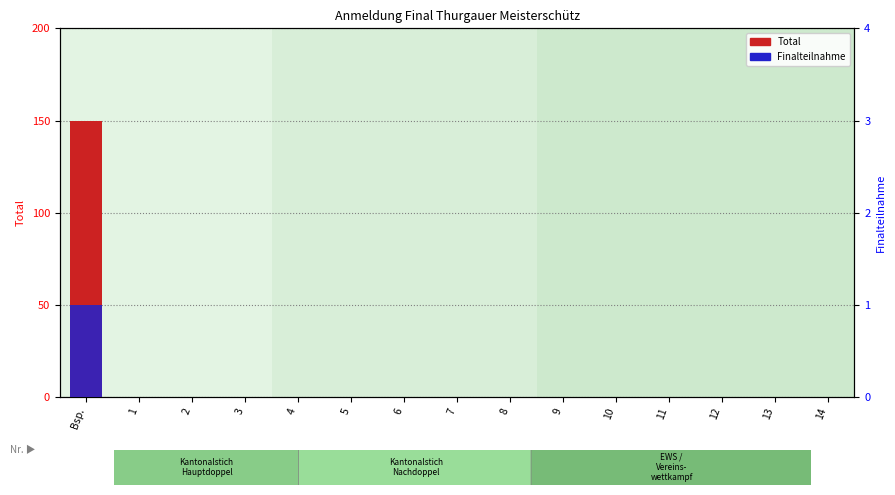

How many bars are there in each group?

2